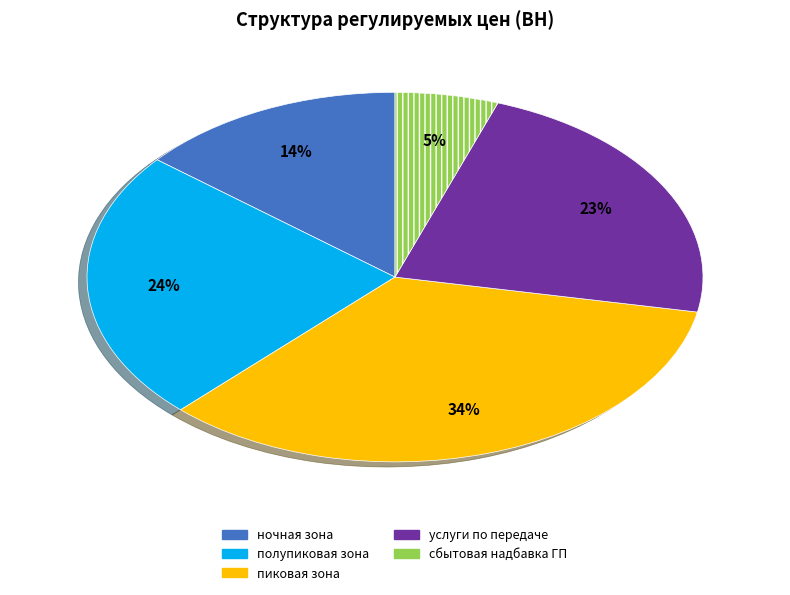

What percentage is the пиковая зона slice, to the nearest percent?

34%